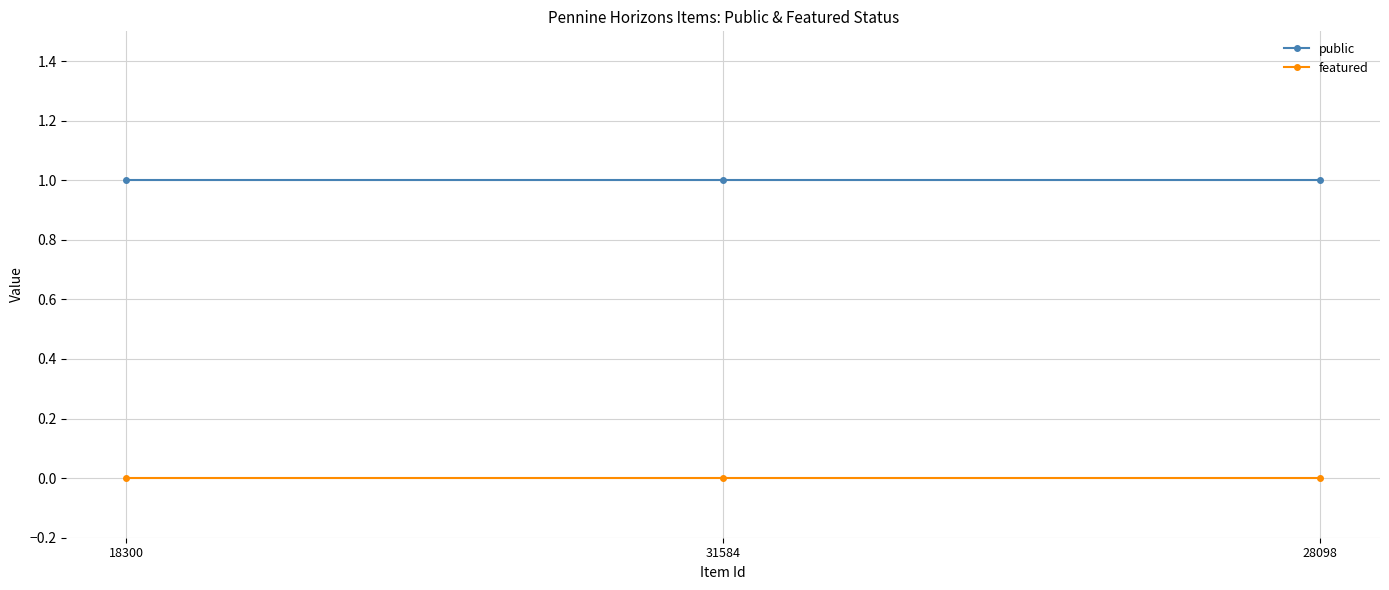

At 28098, list the series in order from largest to smallest.

public, featured